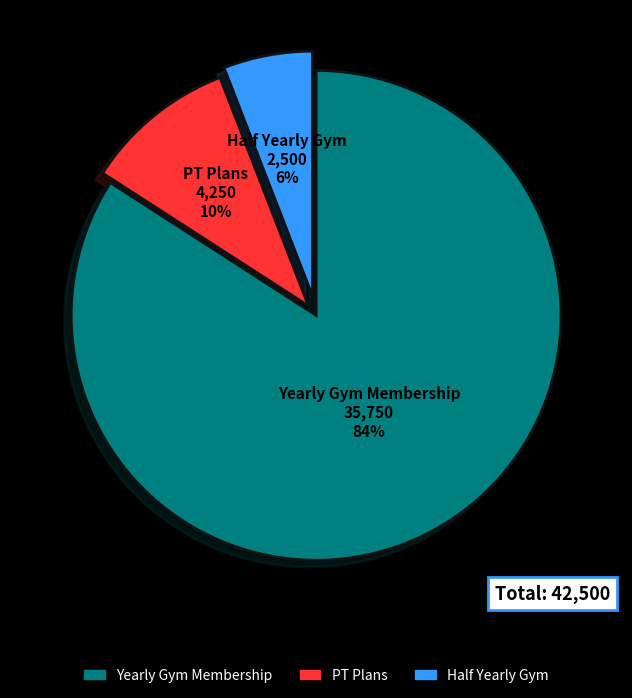

How many segments does this pie chart have?

3